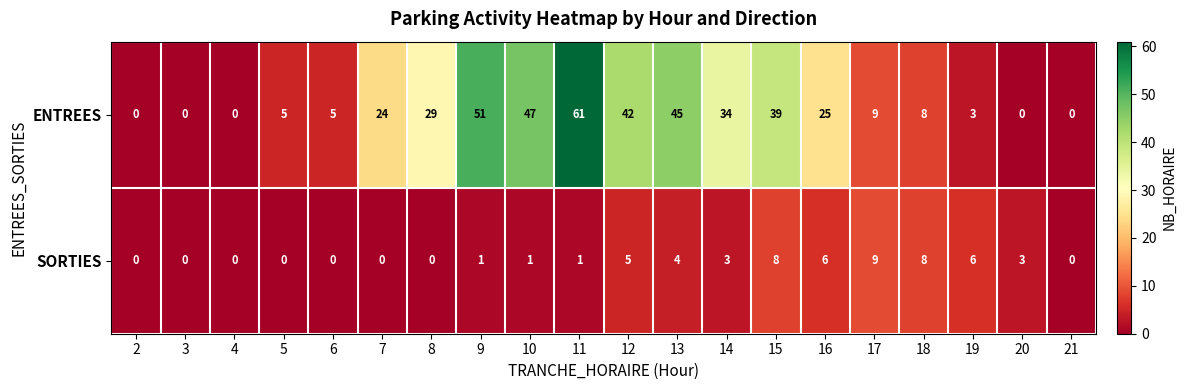

At how many categories does at least one series exceed 23?

10